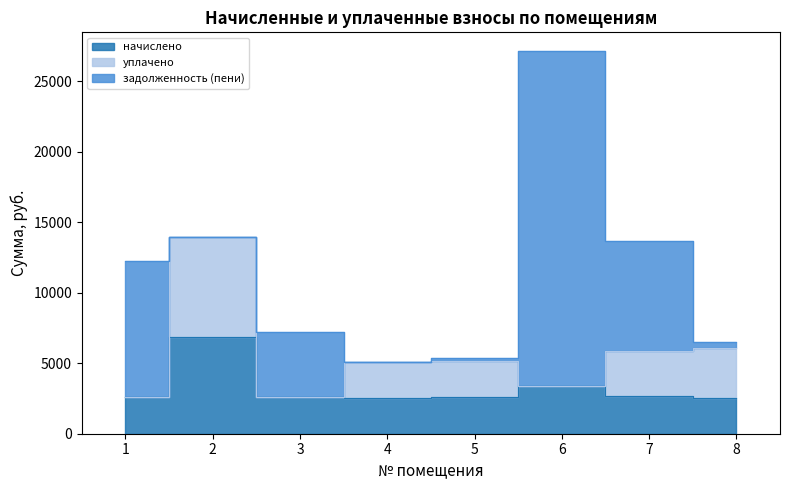

How many intersections are there between задолженность (пени) and начислено?

5